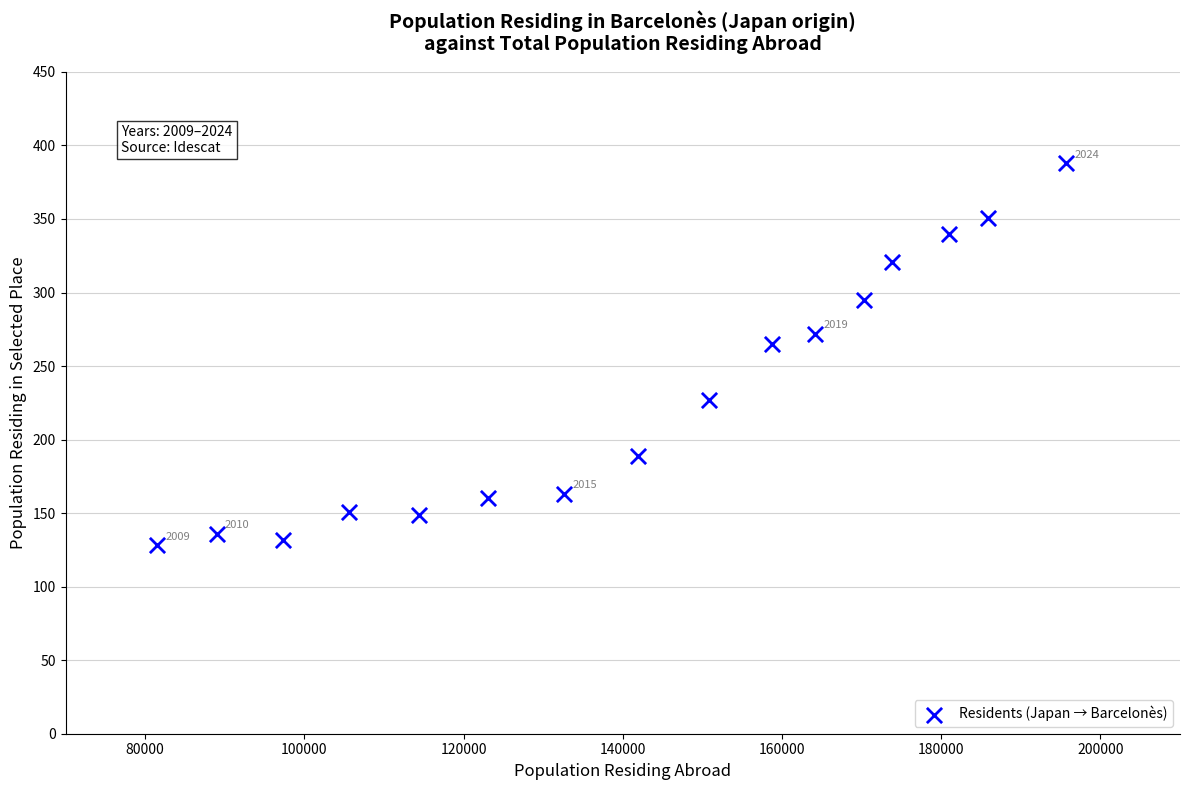

What Y value in the scatter plot is closest to 258?

265